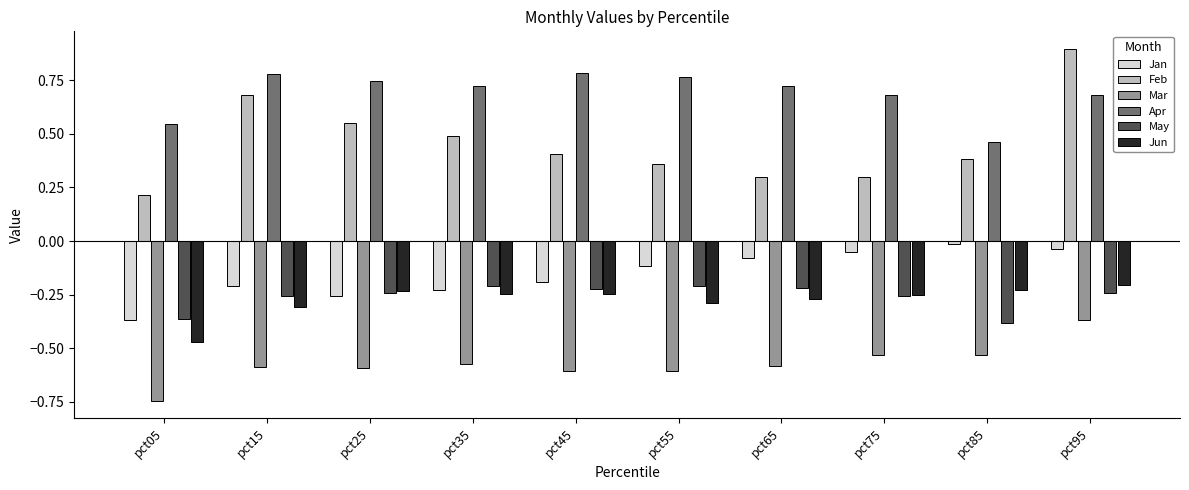

At which category is the sum across all series the highest?

pct95